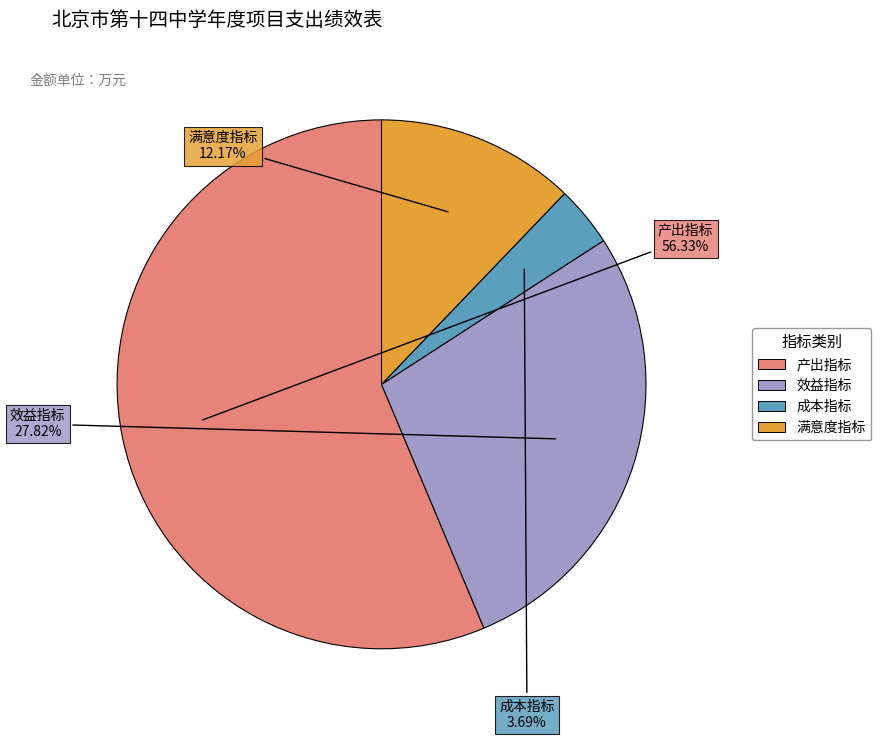

Approximately how many times larger is the value at 效益指标 compared to 成本指标?

7.5